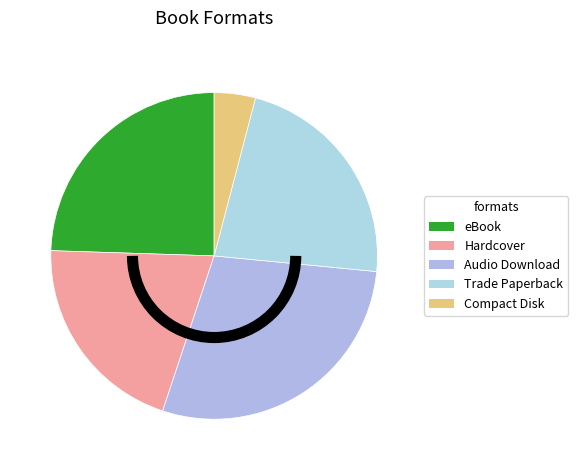

Rank the categories by value from lowest to highest.

Compact Disk, Hardcover, Trade Paperback, eBook, Audio Download